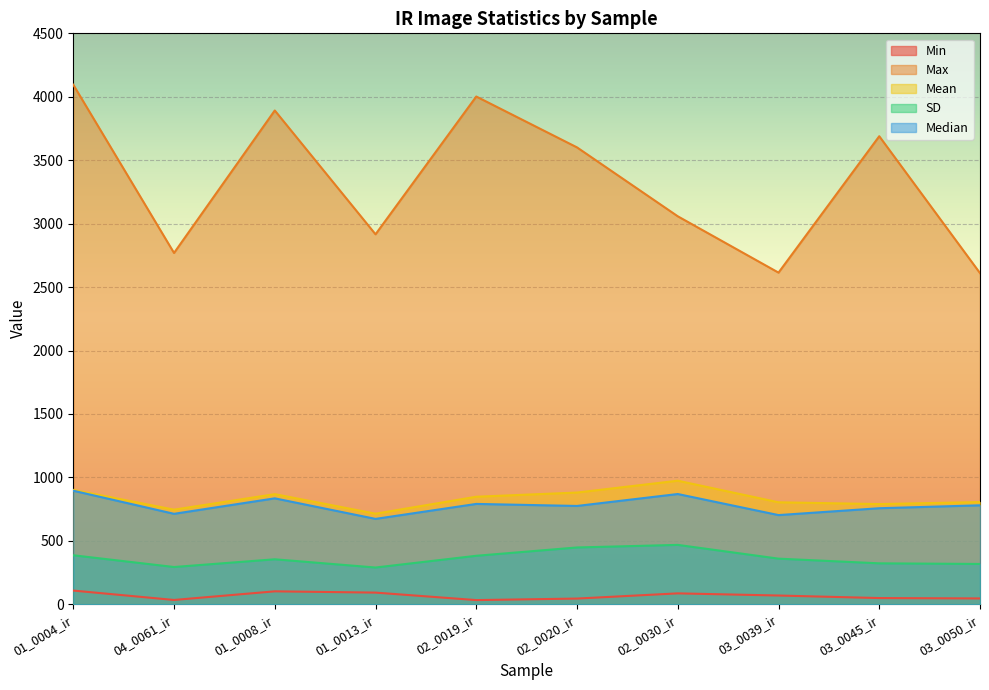

What is the difference between the maximum and minimum values in the Median series?

222.0